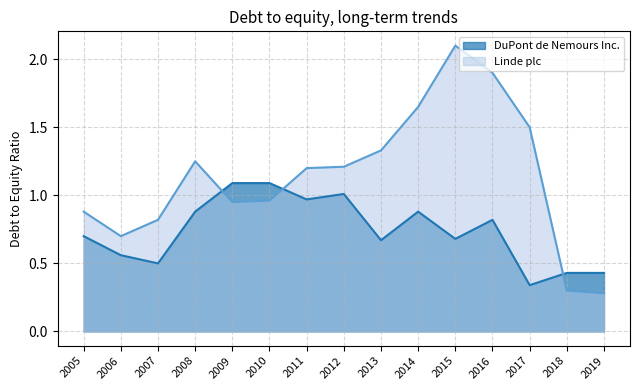

Between 2010 and 2007, which series saw the biggest shift?

DuPont de Nemours Inc.